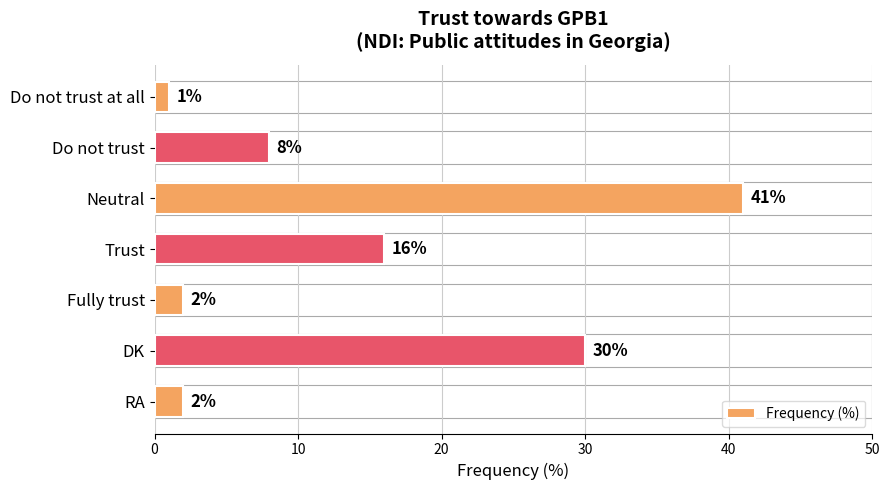

What is the difference between the maximum and minimum values?

40